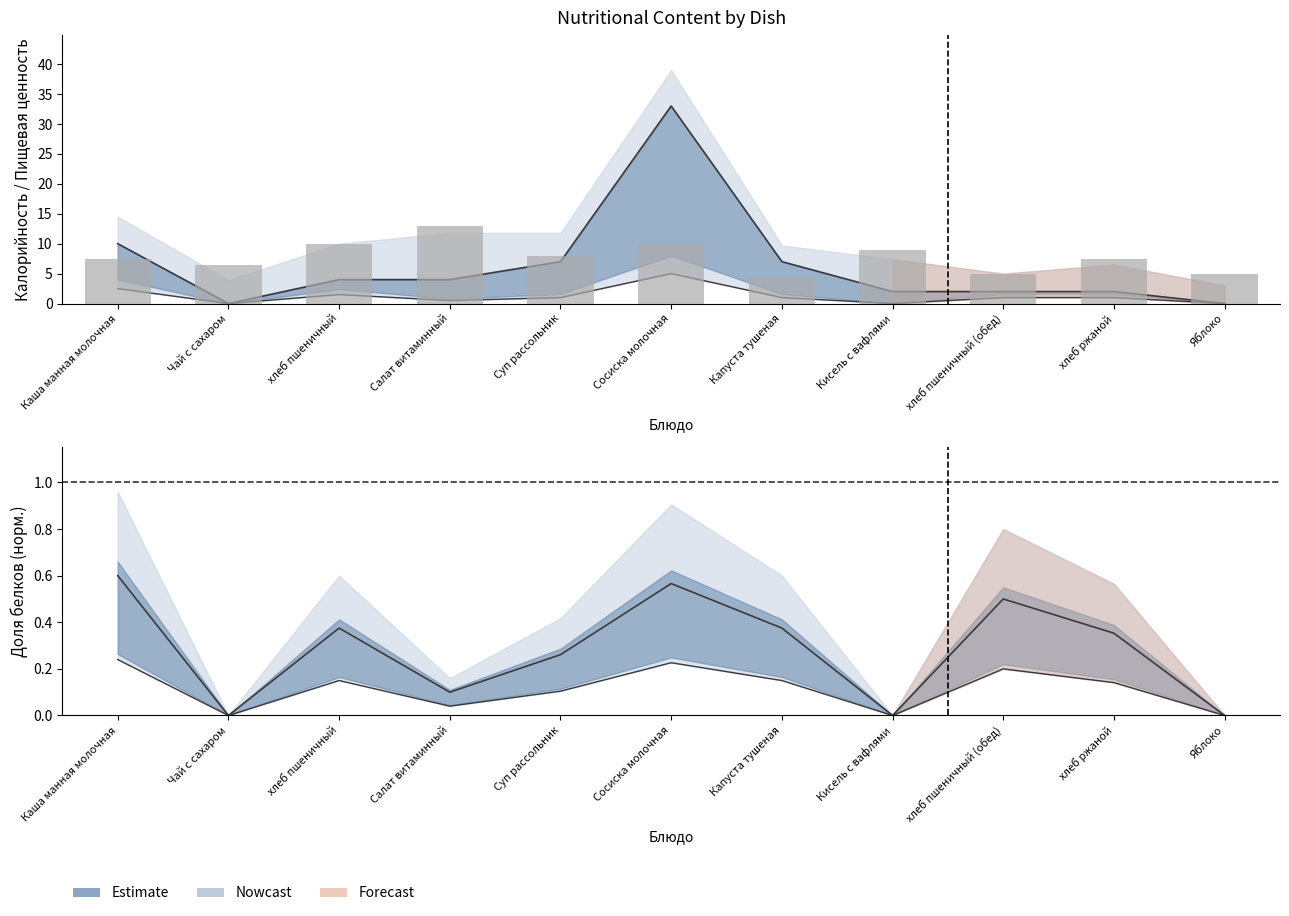

What is the difference between the highest and lowest values at Капуста тушеная?

6.0